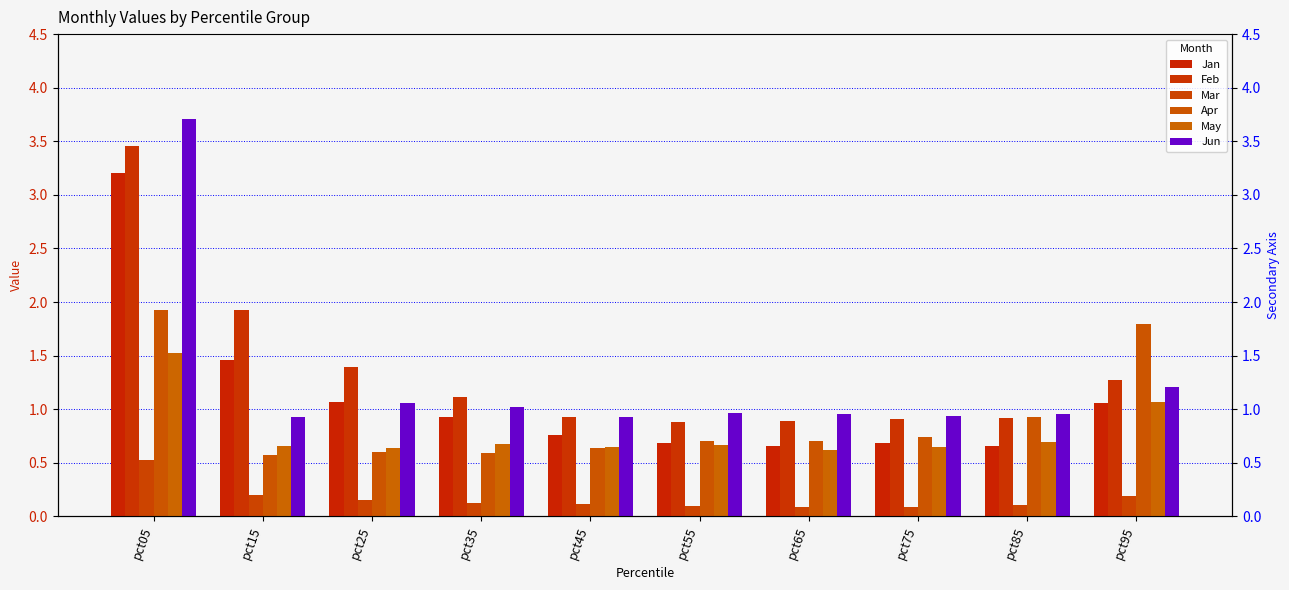

At which label does Feb first exceed 1?

pct05